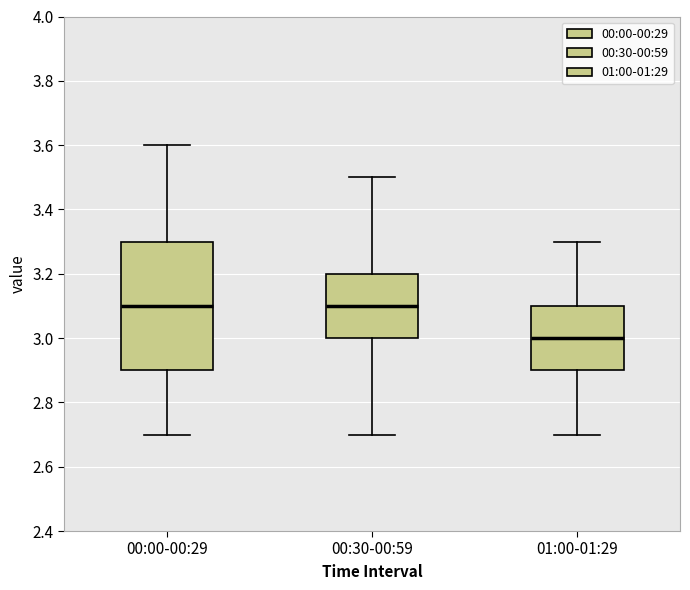

Reading left to right, read every box against the y-axis: the position of its median line, the range the box covers, and the ends of its whiskers. The values are not printed on the chart, so give them approximately, as read against the axis.

00:00-00:29: median 3.1, box 2.9 to 3.3, whiskers 2.7 to 3.6
00:30-00:59: median 3.1, box 3.0 to 3.2, whiskers 2.7 to 3.5
01:00-01:29: median 3.0, box 2.9 to 3.1, whiskers 2.7 to 3.3